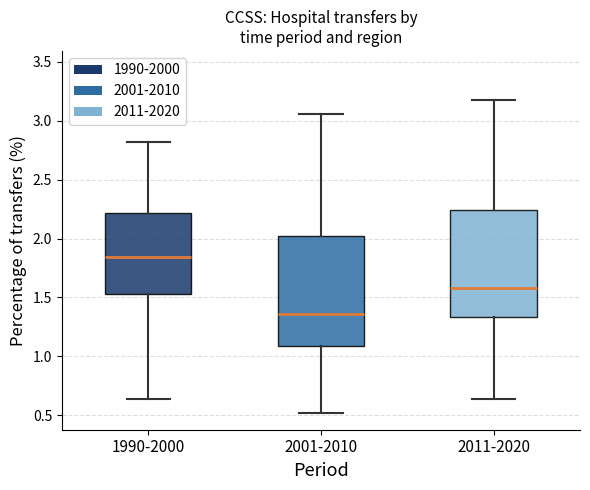

Where does the upper whisker of the box for 2011-2020 end on the y-axis? The values are not printed on the chart, so give them approximately, as read against the axis.

3.15